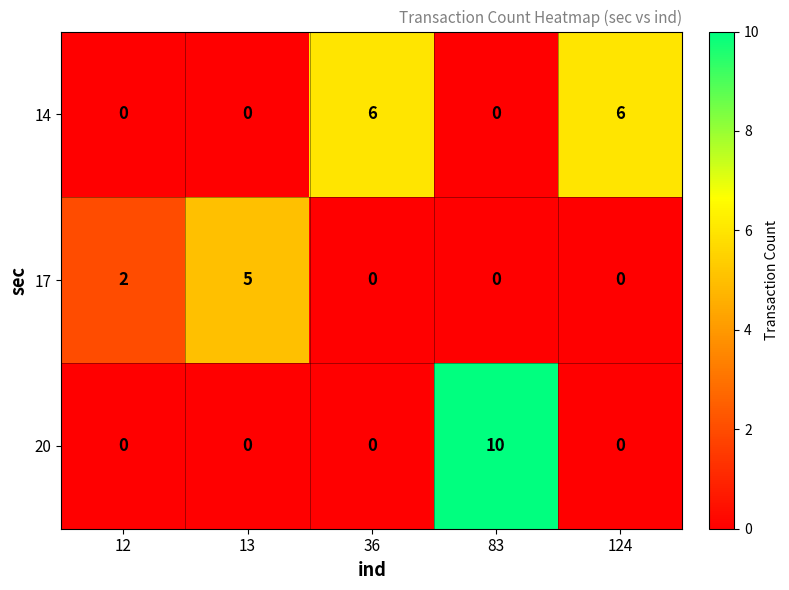

List the series in order of their peak value, highest first.

20, 14, 17